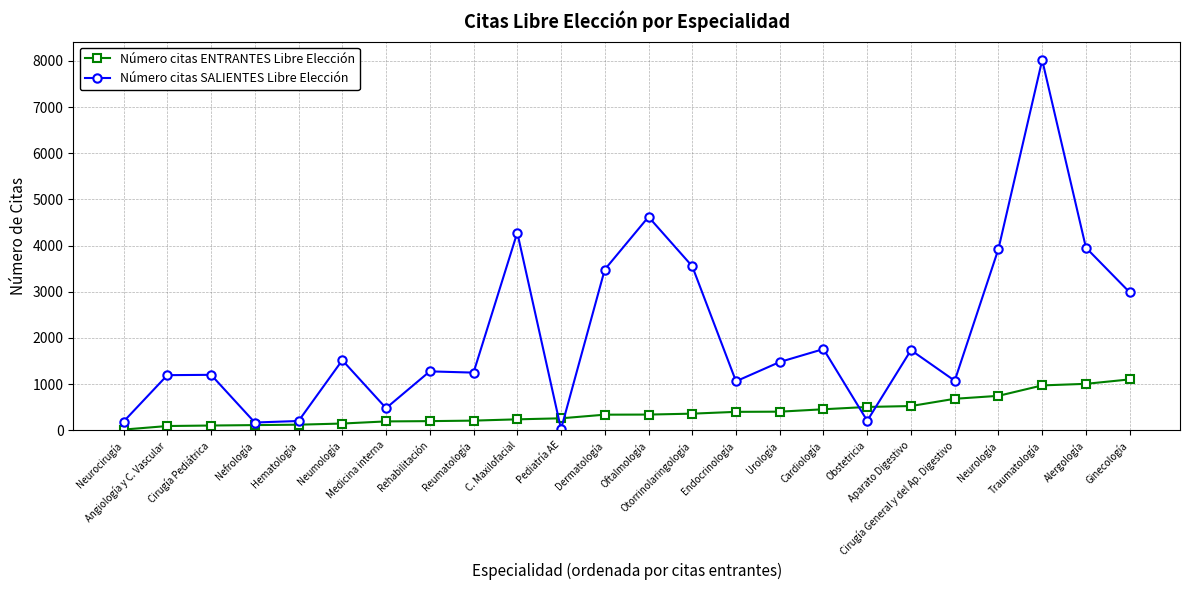

What is the total value across all series at Nefrología?

276